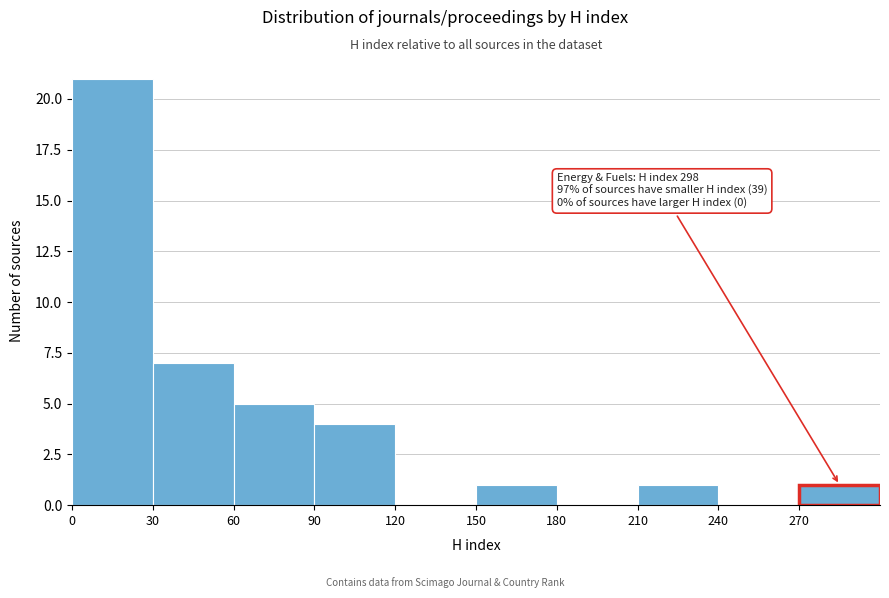

Over which range of the x-axis is the bar tallest?

0 to 30